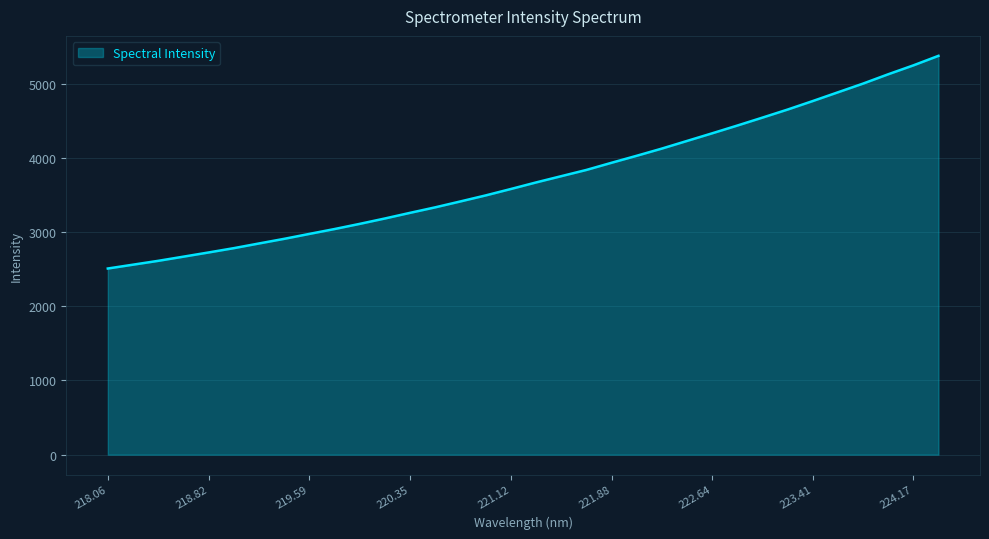

What is the greatest value displayed?

5377.0